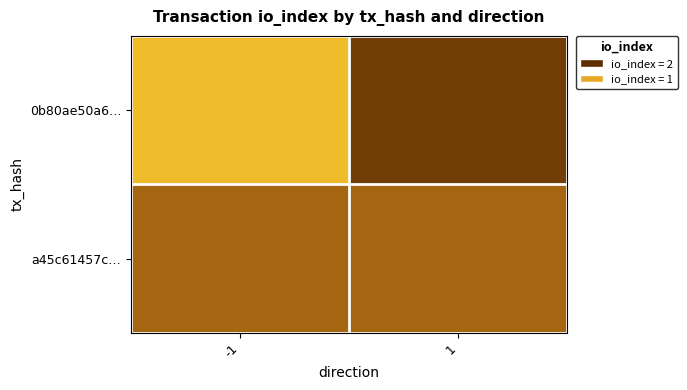

Which category has the lowest value across all series?

-1